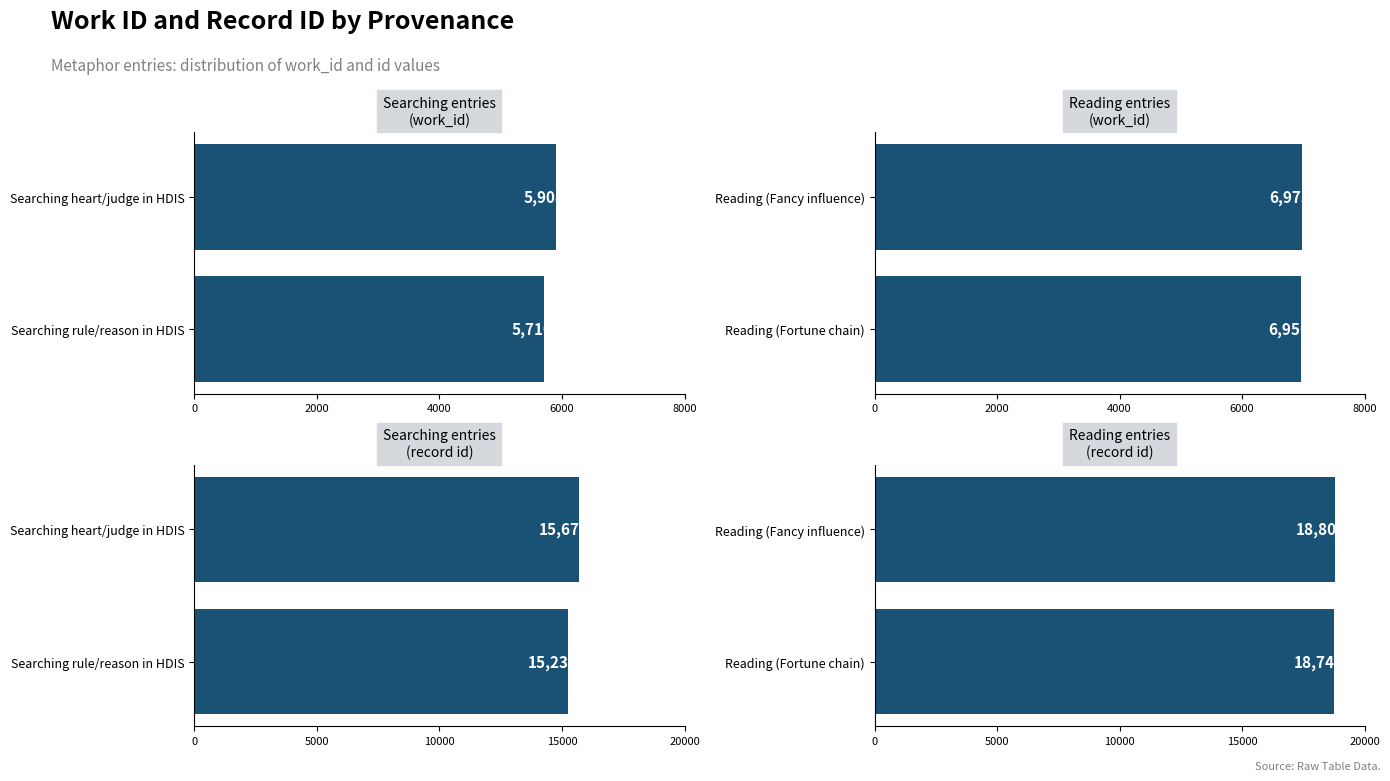

Between 0 and 2000, which series saw the biggest shift?

id